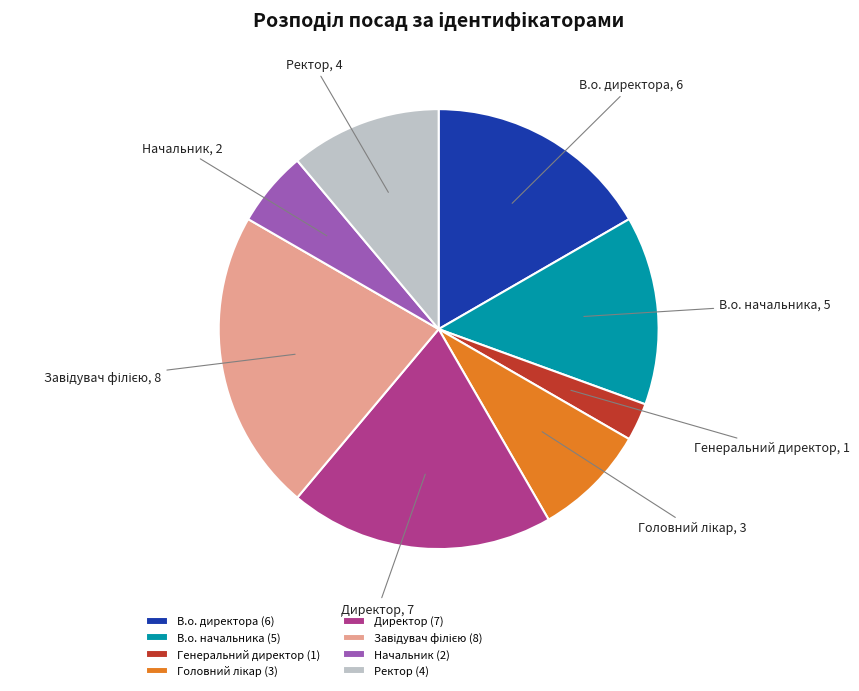

Combined, do Начальник and В.о. начальника account for over 50%?

No